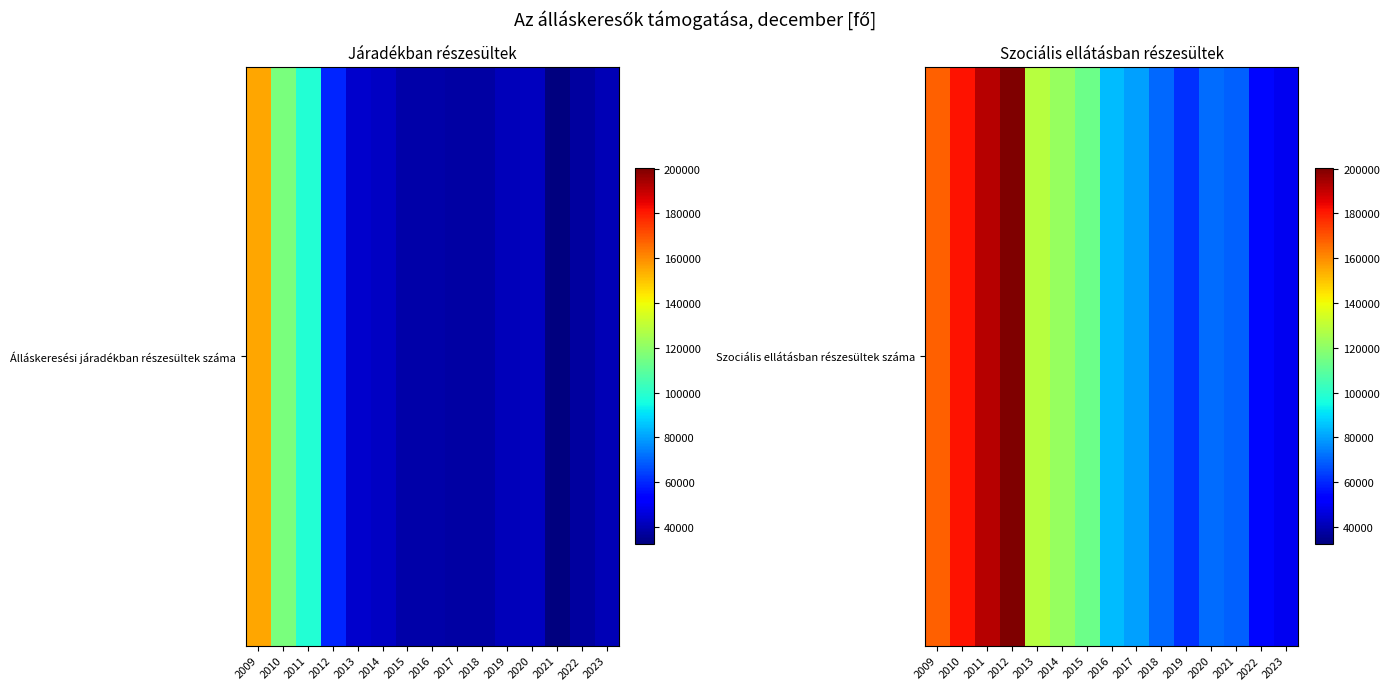

What is the approximate value at 2023?

48924